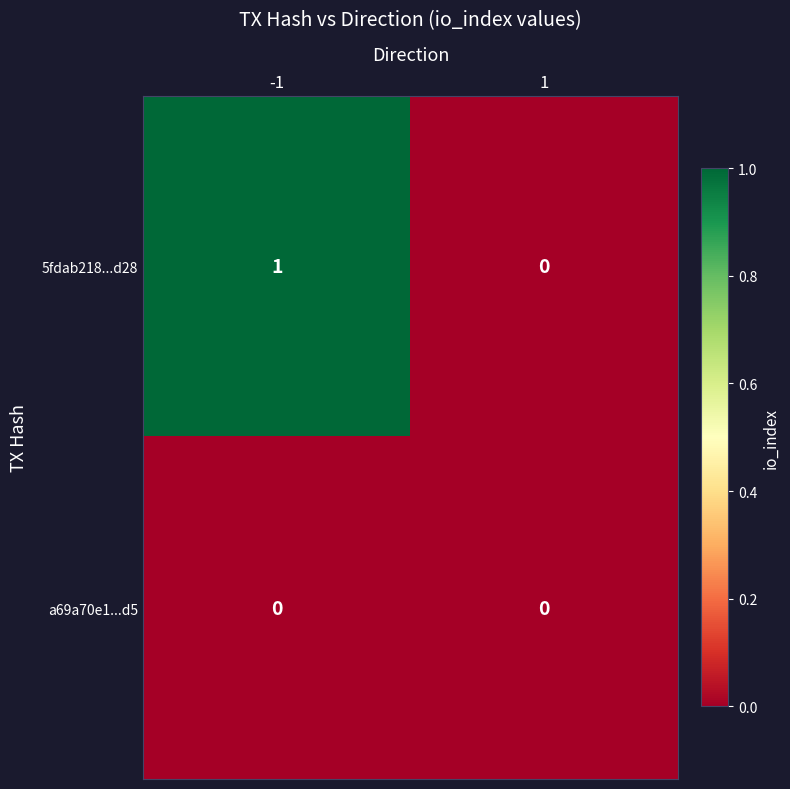

Which series has the widest spread of values?

5fdab218...d28